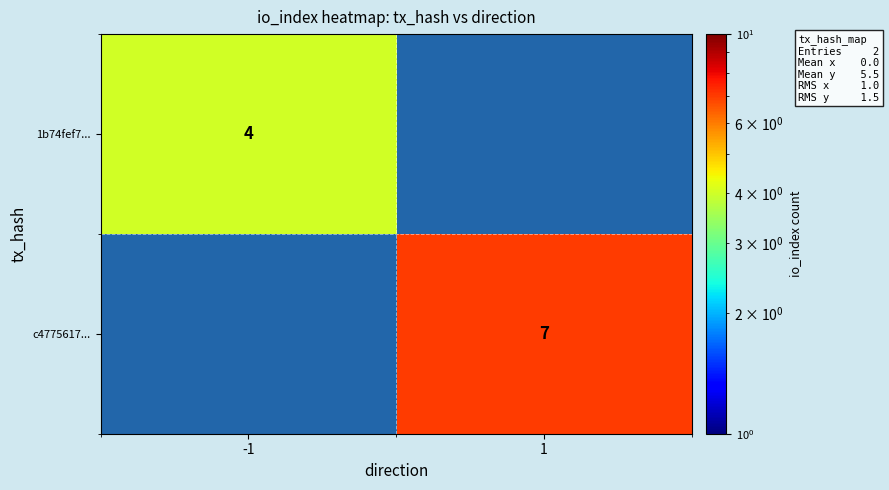

The value of c4775617... at 1 is 12.0. True or false?

False